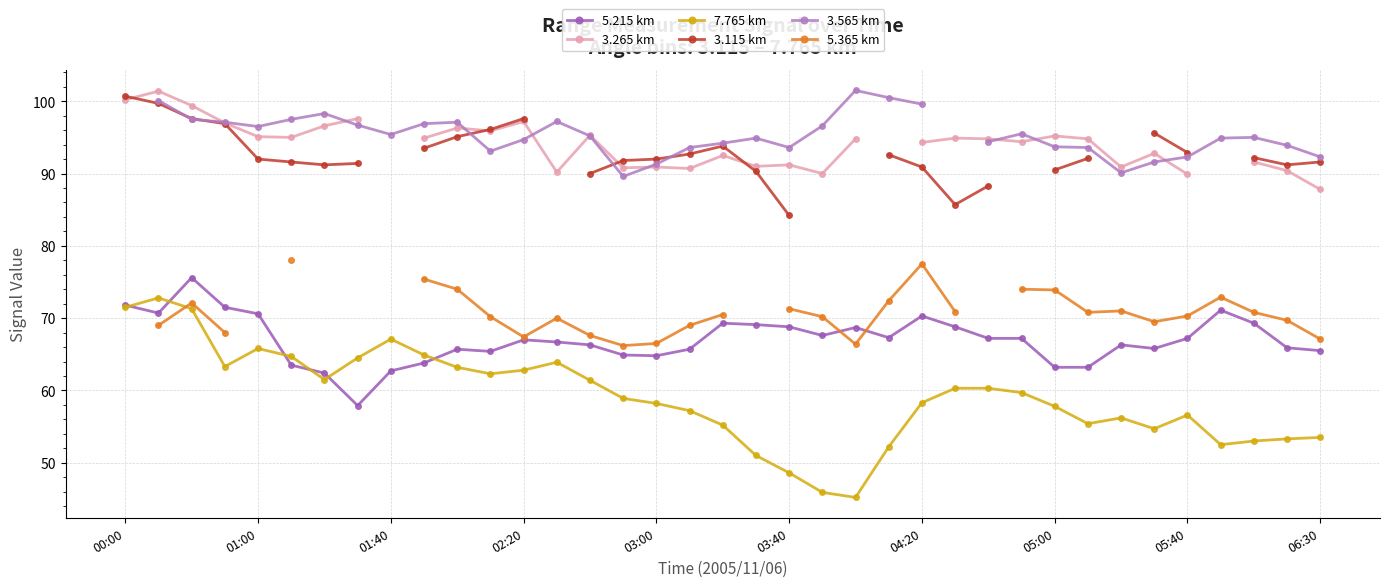

Is the value of 3.265 km at 25 greater than the value of 7.765 km at 34?

Yes